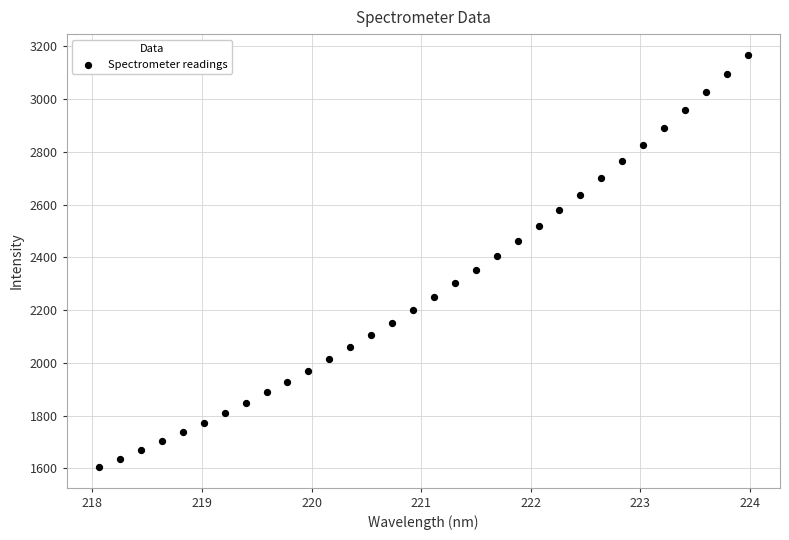

What is the range of Y values (max minus min)?

1563.1